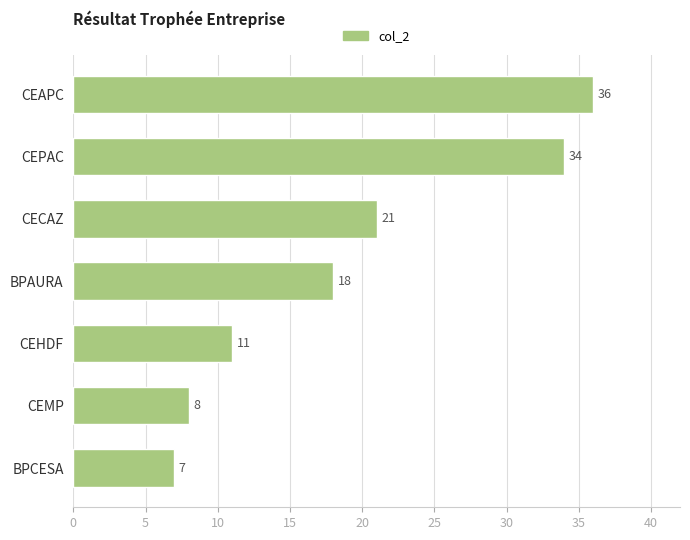

The chart shows a value of 8 at CEMP. True or false?

True